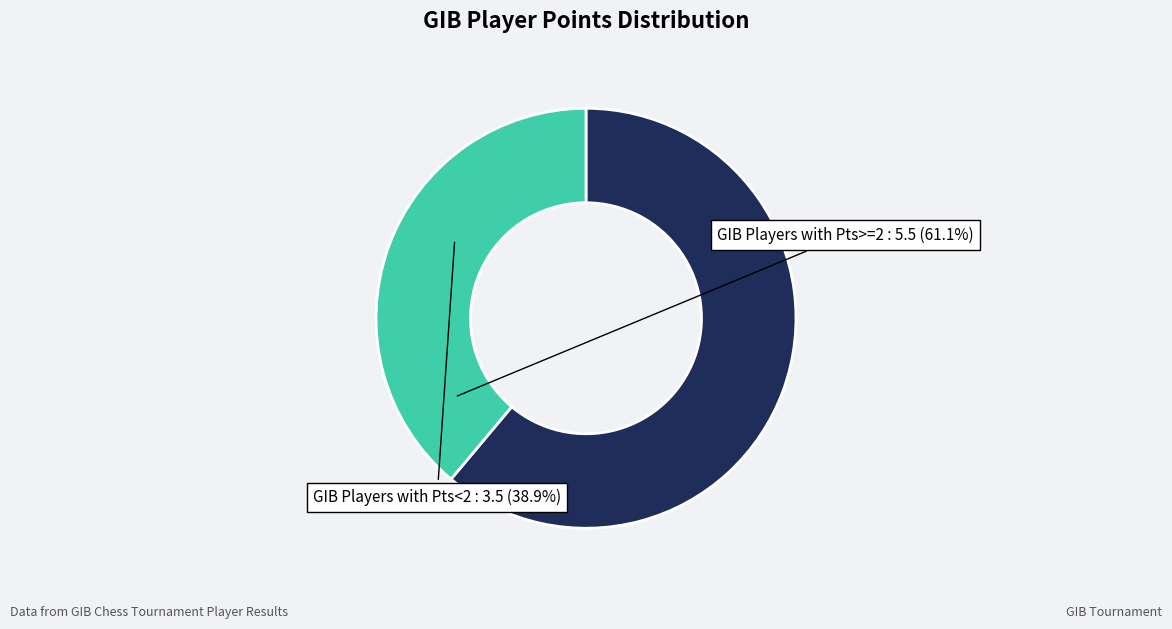

Which slice is the smallest?

GIB Players with Pts<2